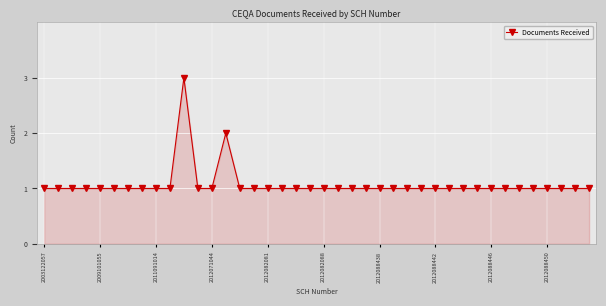

What is the greatest value displayed?

3